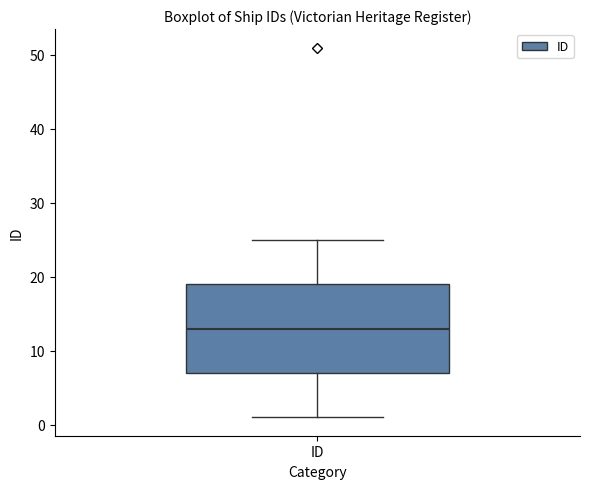

Read this box plot against the y-axis: the position of the median line, the range covered by the box, and the ends of both whiskers. The values are not printed on the chart, so give them approximately, as read against the axis.

median 13, box 7 to 19, whiskers 1 to 25